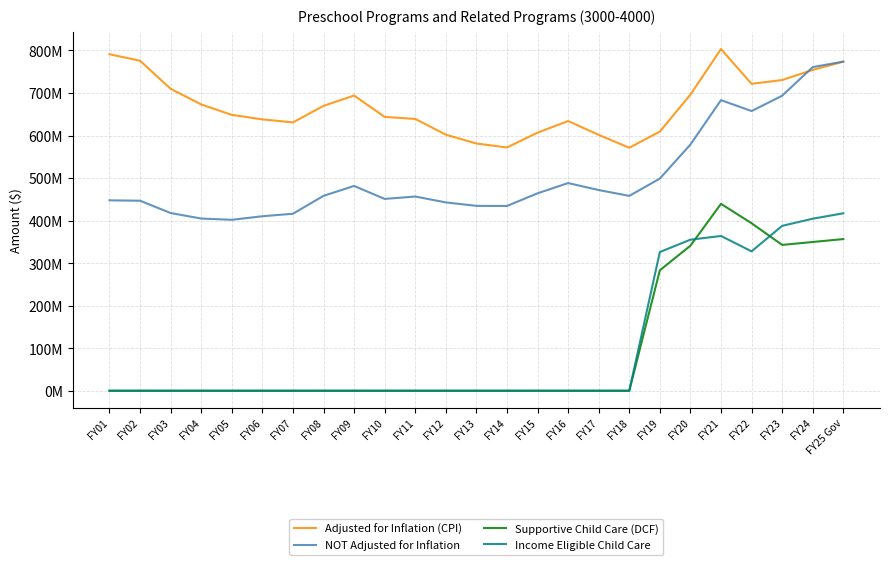

How many interior local valleys does the NOT Adjusted for Inflation series have?

5